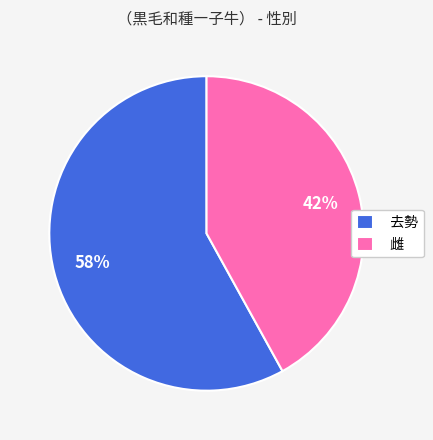

Combined, do 雌 and 去勢 account for over 50%?

Yes